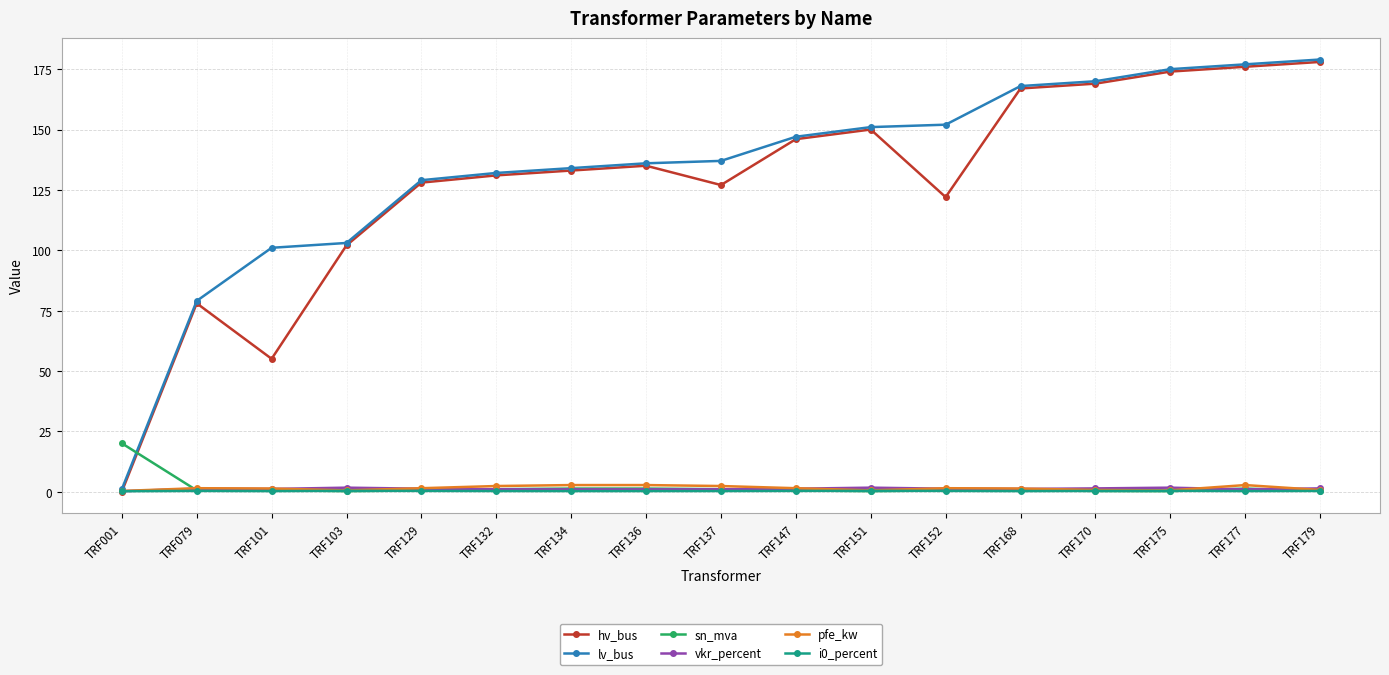

True or false: sn_mva has a value of 1.2 at TRF134.

True